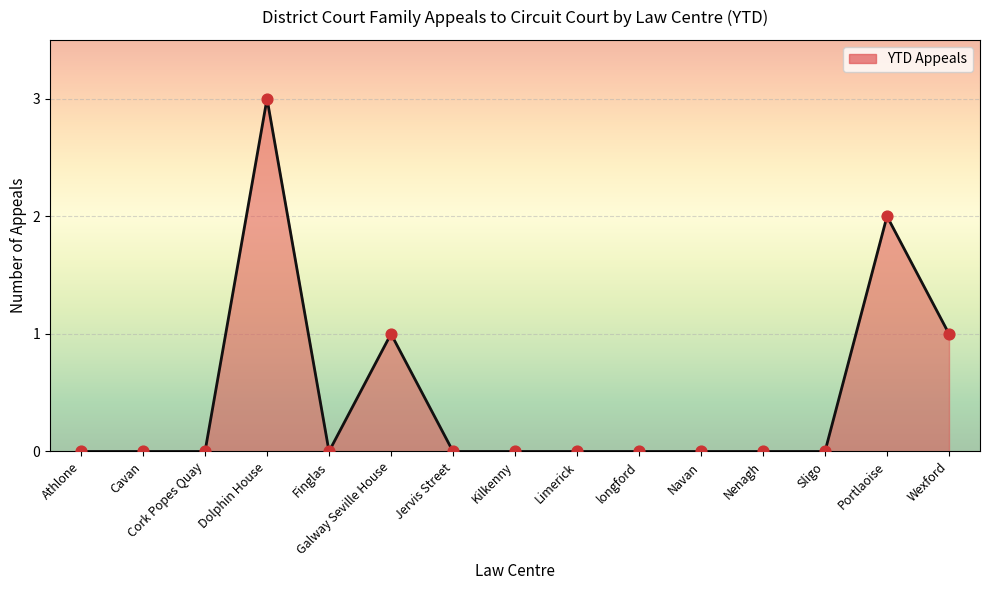

Between Portlaoise and Cork Popes Quay, which is larger?

Portlaoise